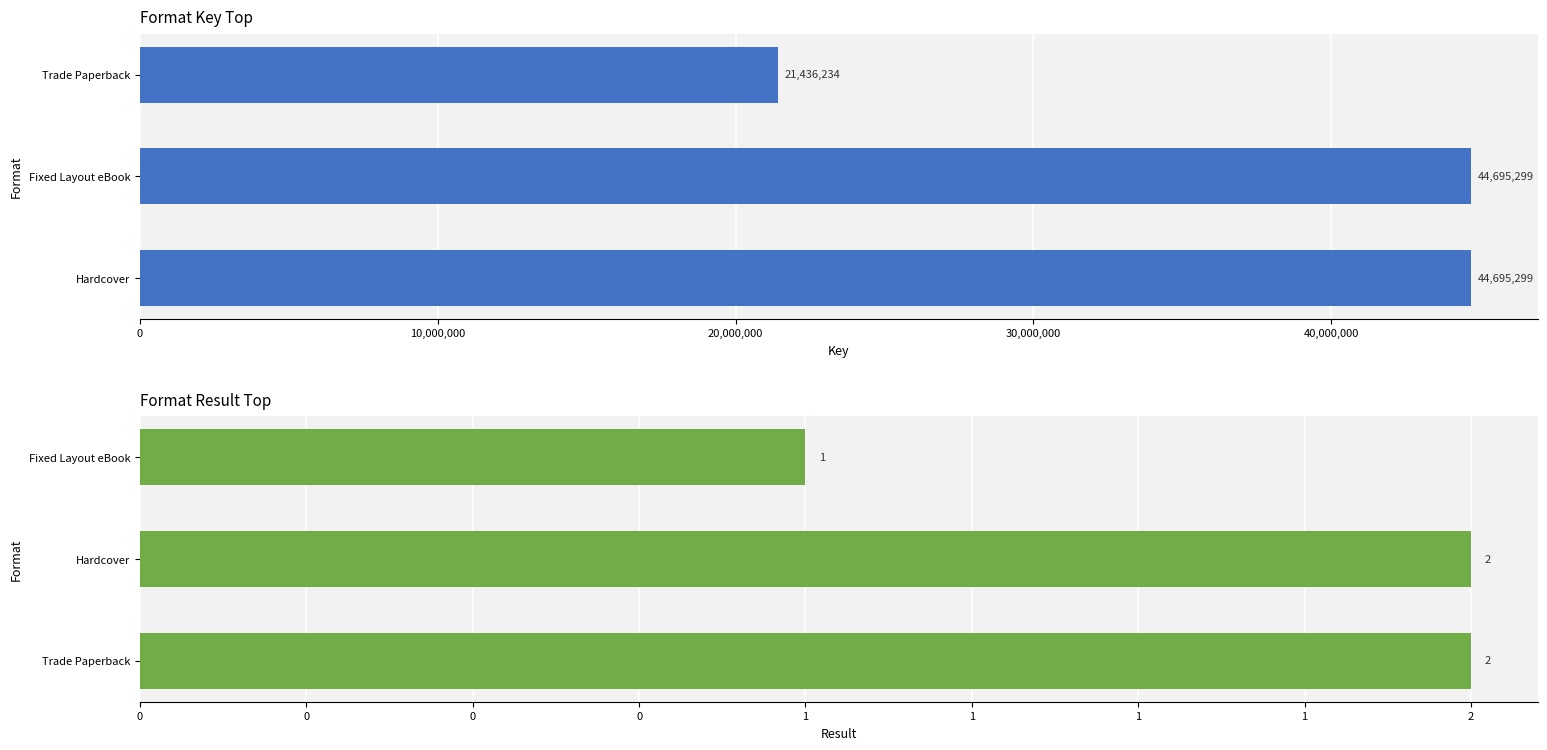

Reading right to left, transcribe all the data shown in this chart.

Key: 21436234	44695299	44695299
Result: 1	2	2